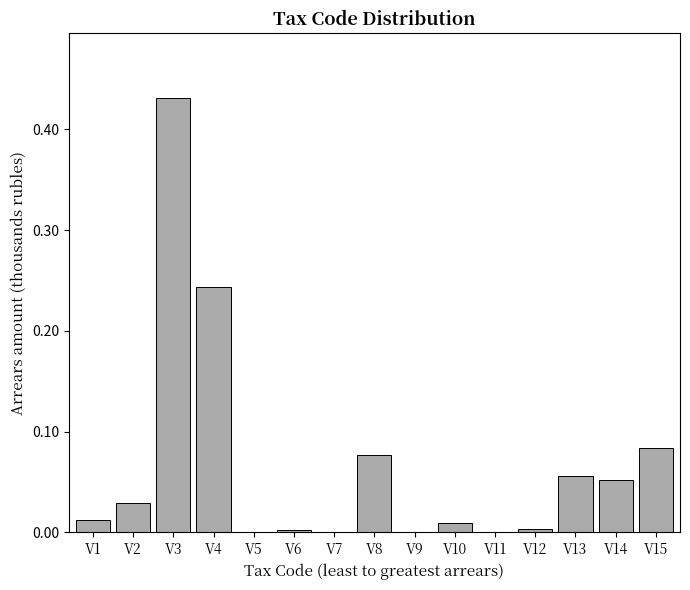

Which has a higher value, V8 or V13?

V8